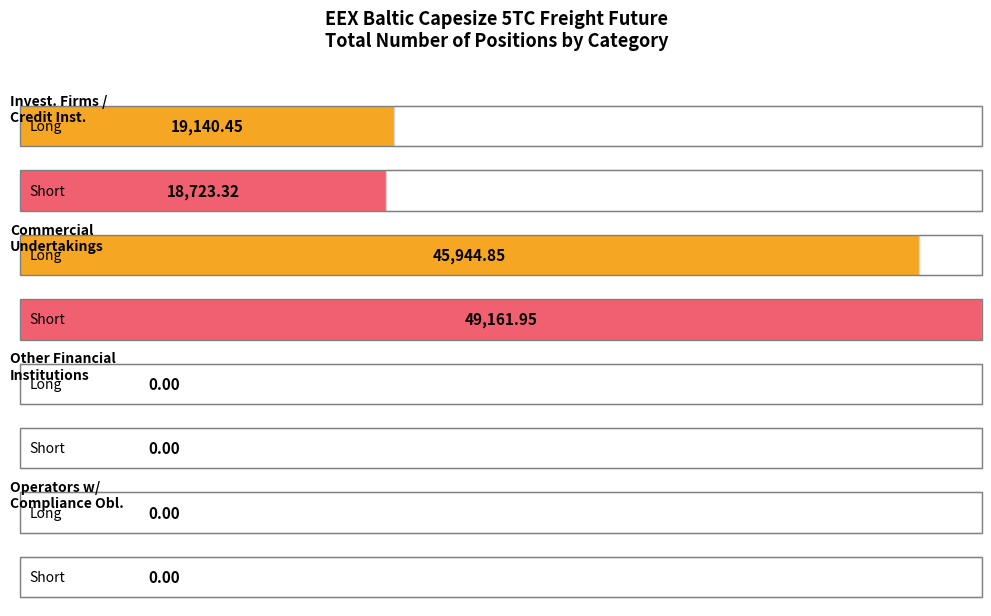

Reading left to right, transcribe all the data shown in this chart.

Long: 19140.5	45944.8	0.0	0.0
Short: 18723.3	49161.9	0.0	0.0